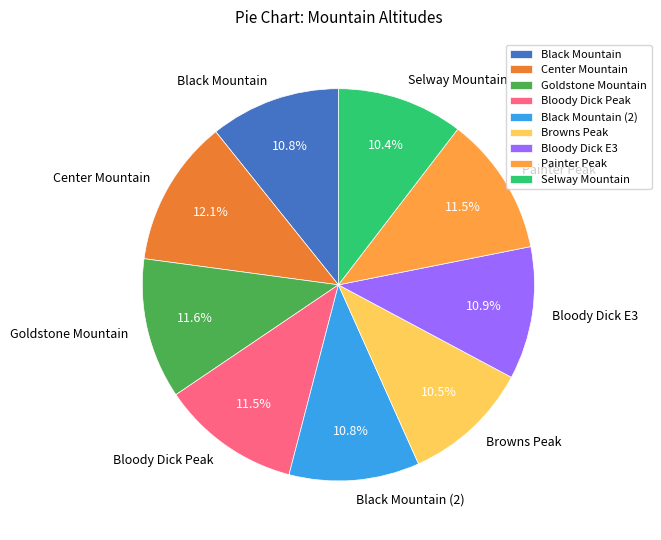

To the nearest percent, what is the combined percentage of Bloody Dick Peak and Goldstone Mountain?

23%